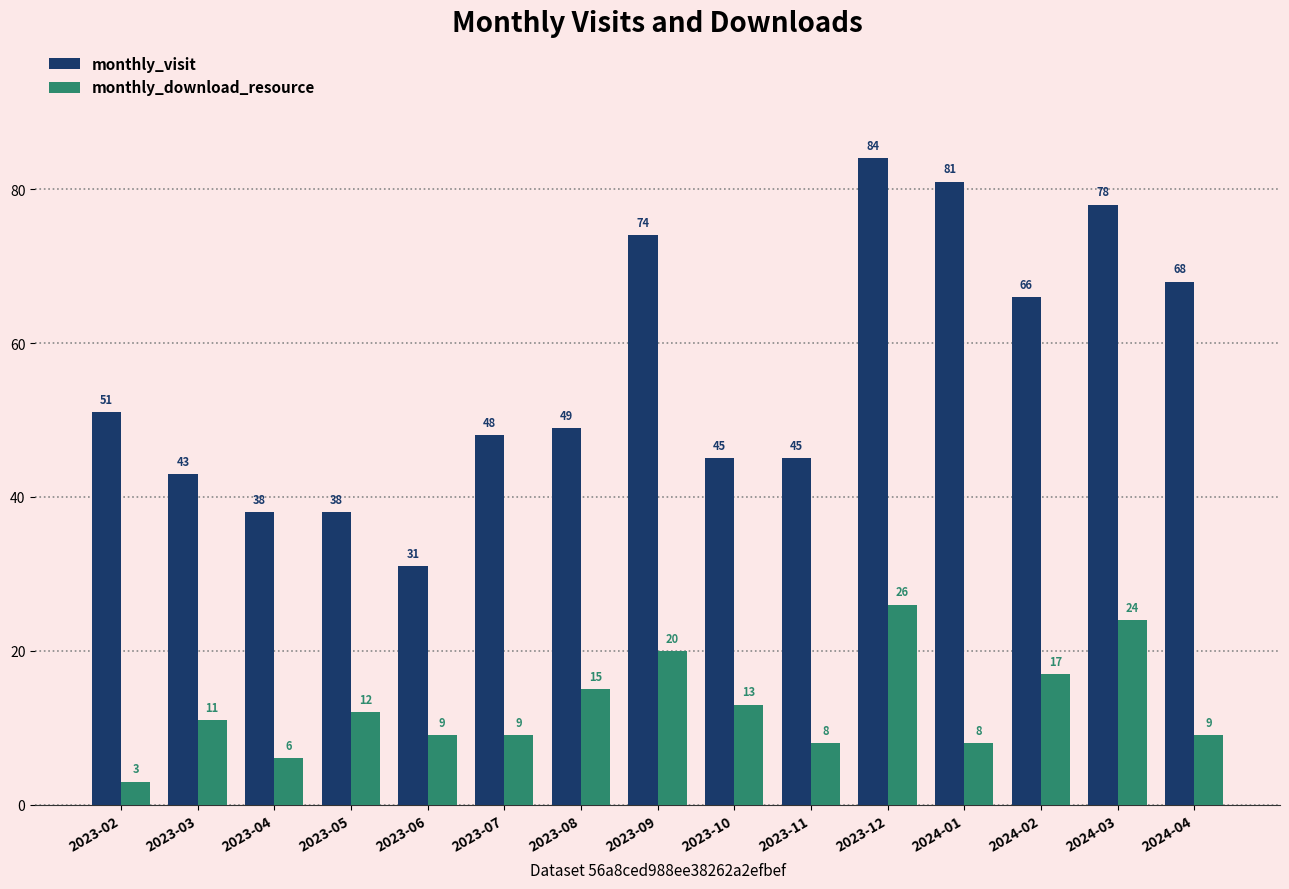

What is the approximate value of monthly_visit at 2023-02?

51